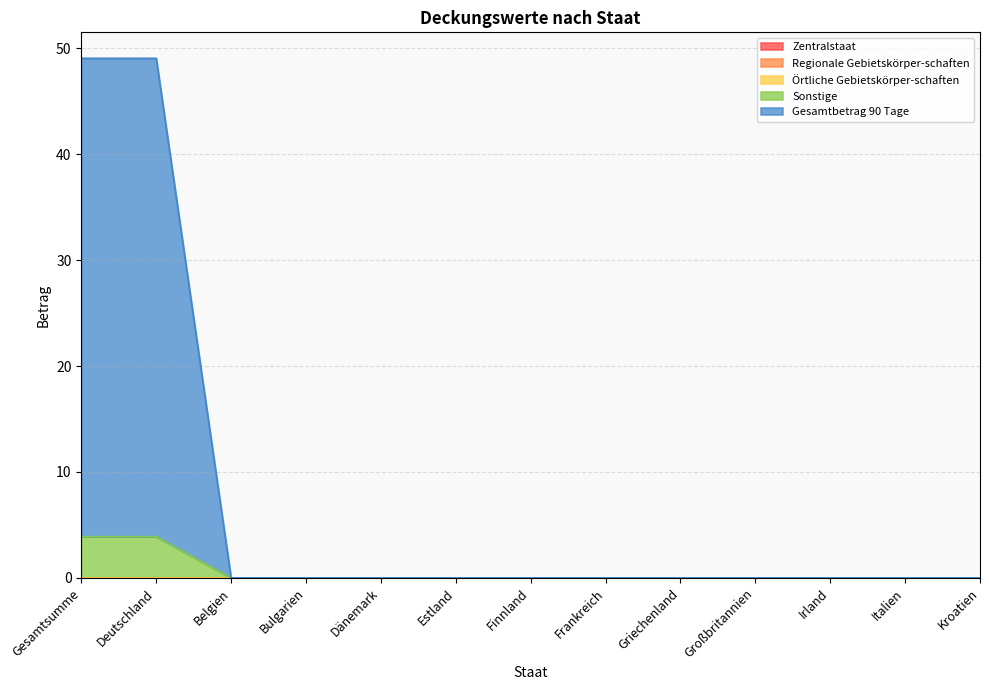

True or false: Regionale Gebietskörper-schaften and Gesamtbetrag 90 Tage intersect in this chart.

False